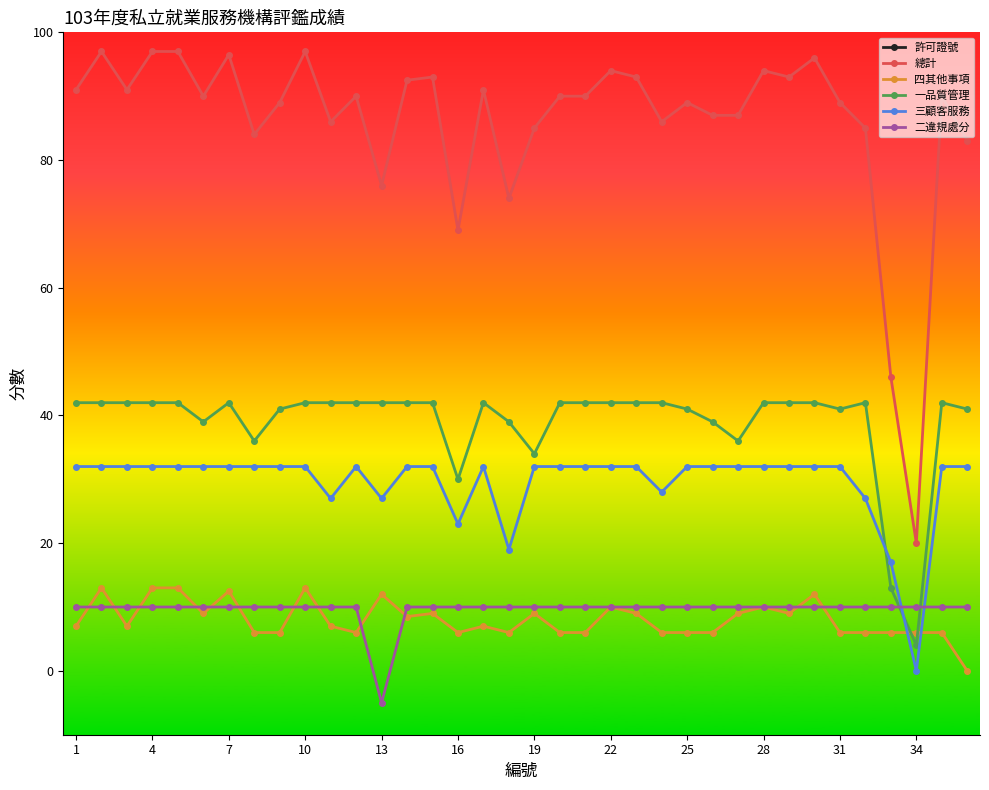

Which category has the lowest value in the 總計 series?

34